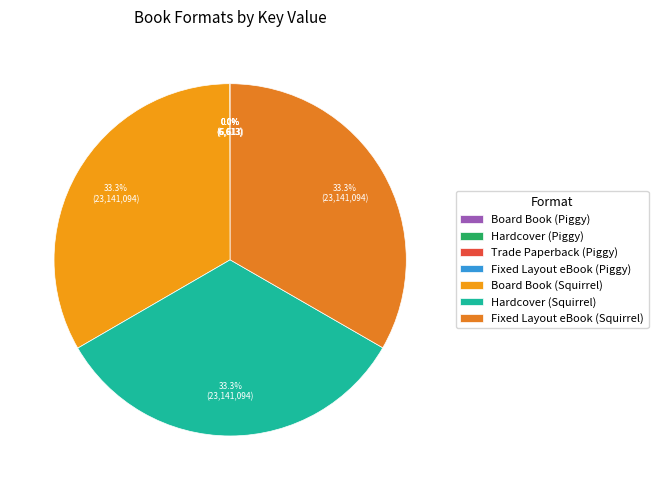

Which slice is the smallest?

Board Book (Piggy)